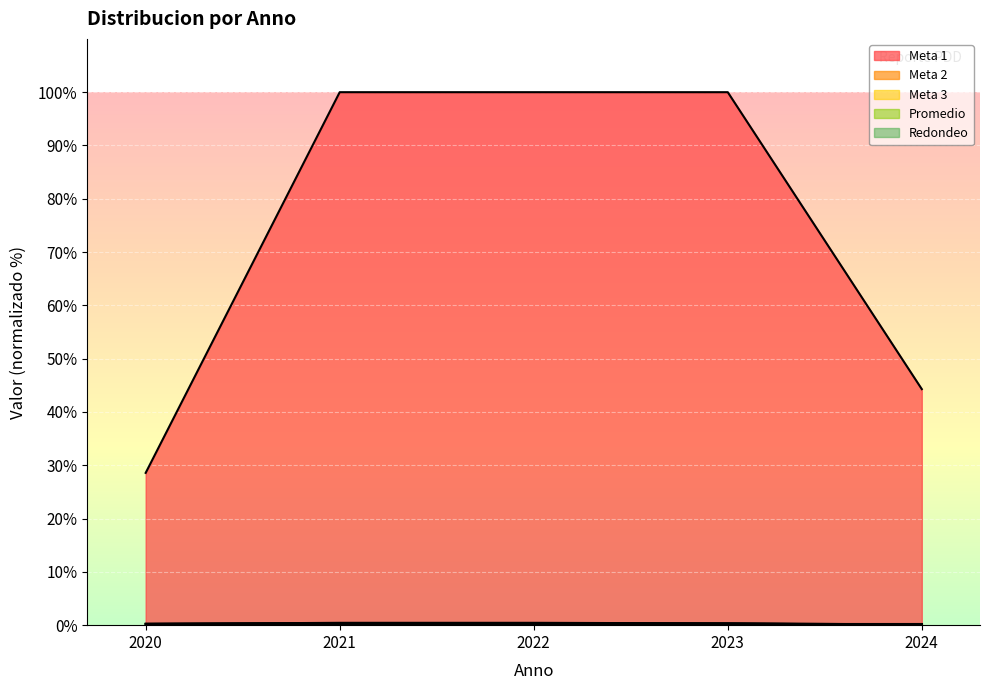

What is the spread (max minus min) of values at 2021?

99.7